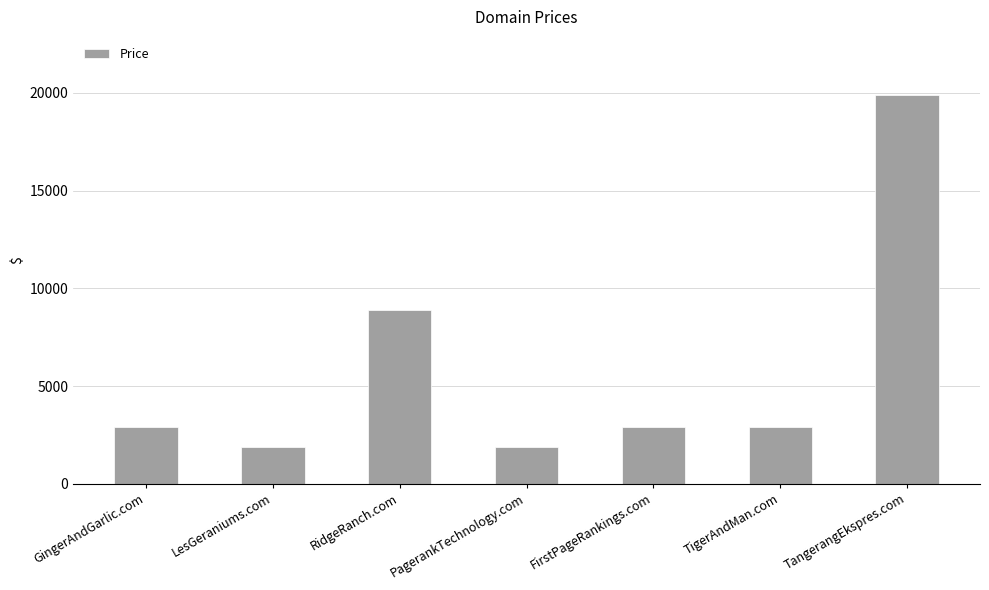

What is the minimum value shown in the chart?

1888